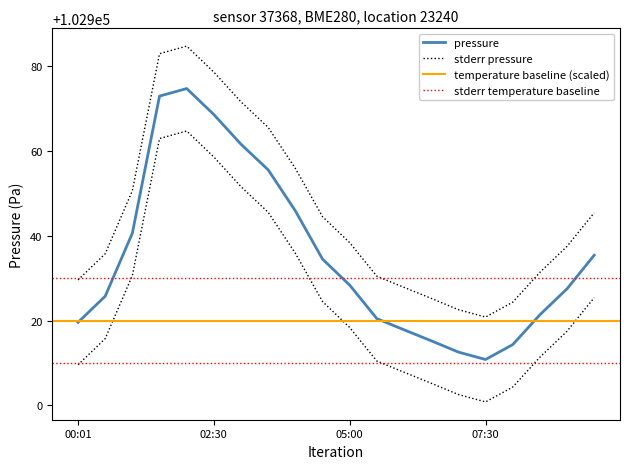

What is the difference between the maximum and minimum values in the pressure series?

63.9